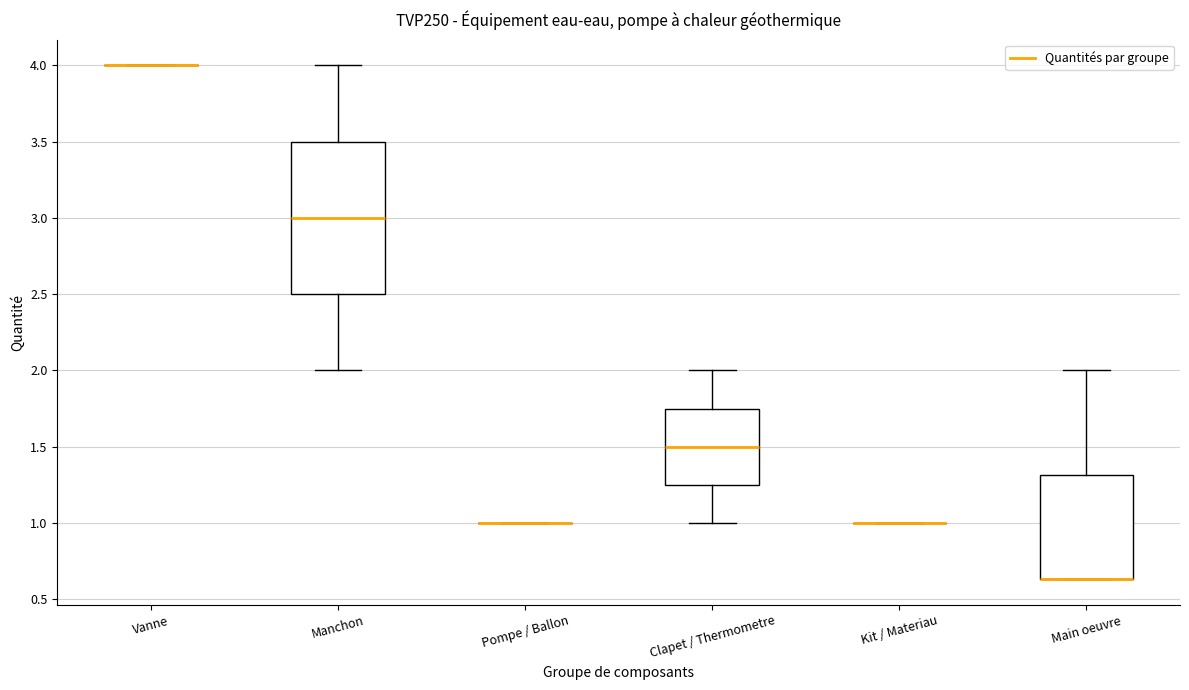

Comparing the boxes themselves (not the whiskers), which one is the tallest?

Manchon